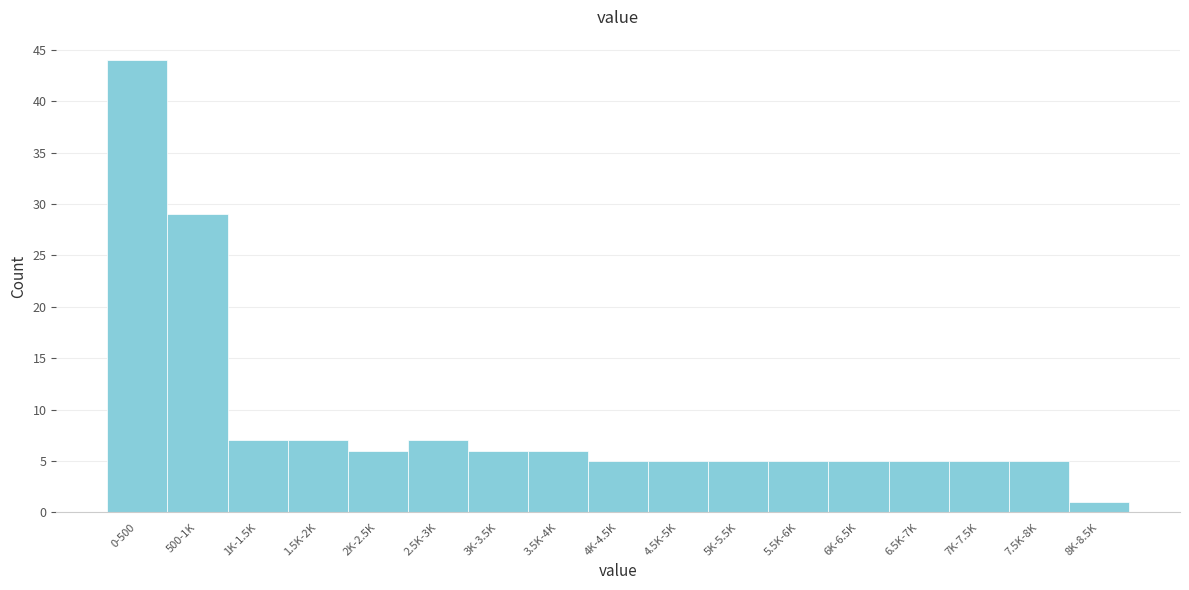

Reading right to left, extract all data points from this chart.

1	5	5	5	5	5	5	5	5	6	6	7	6	7	7	29	44